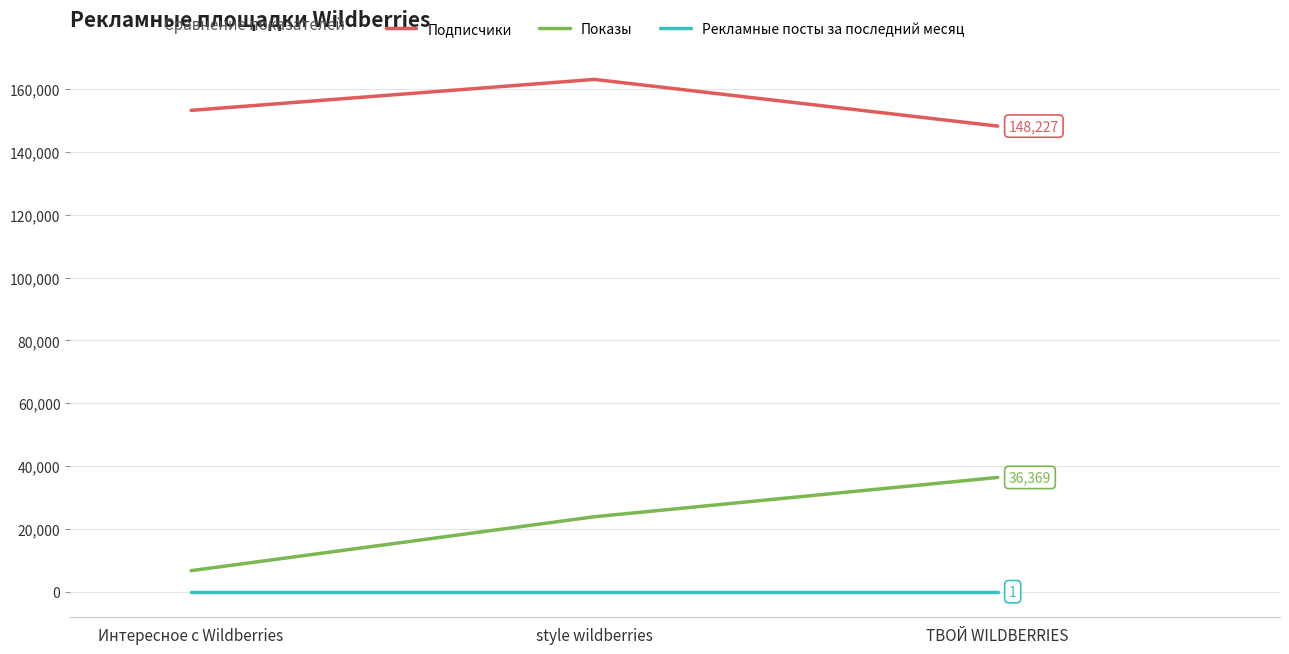

What is the sum of all Рекламные посты за последний месяц values?

3